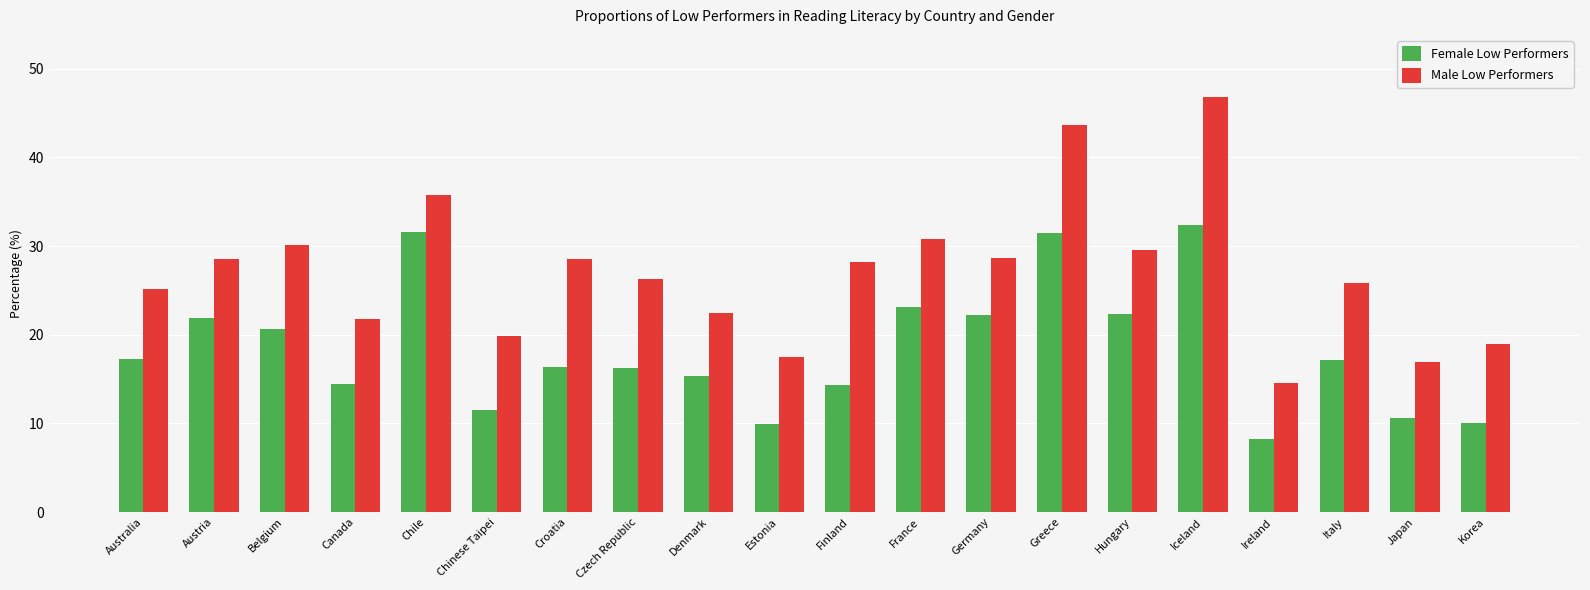

At Belgium, list the series in order from largest to smallest.

Male Low Performers, Female Low Performers